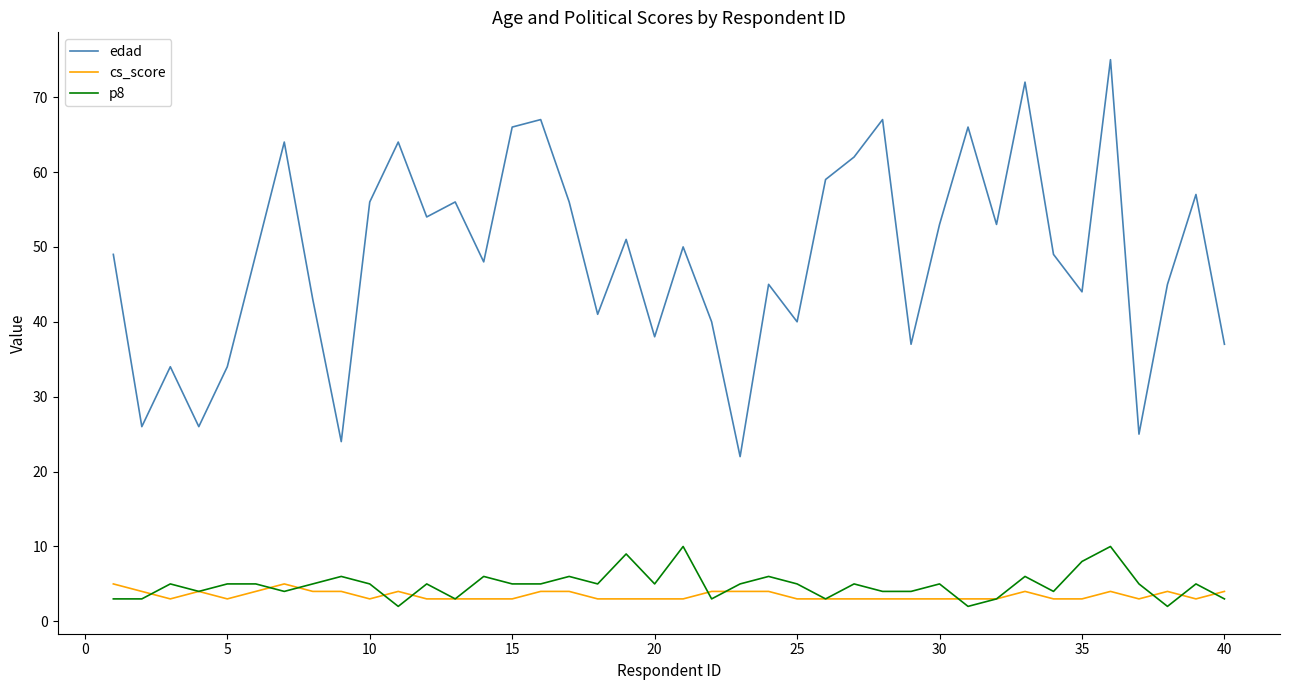

What is the greatest value displayed?

75